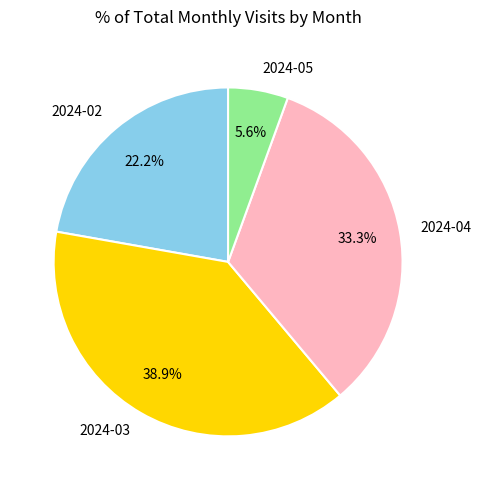

How many slices are in this pie chart?

4